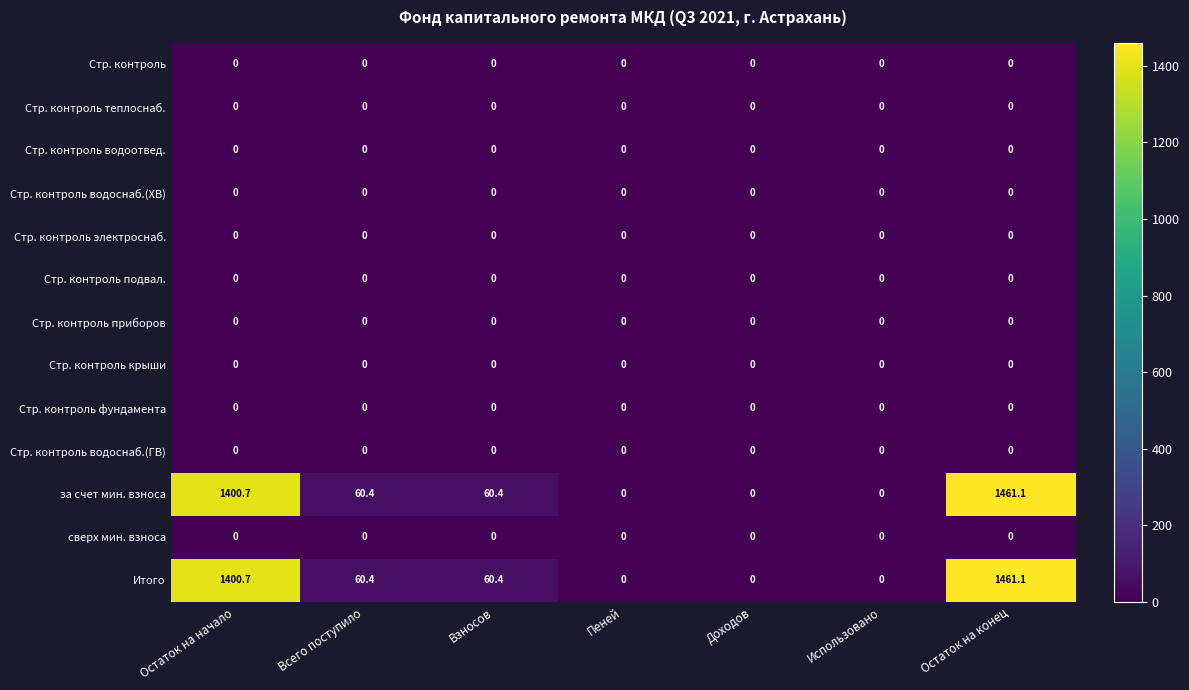

Is the value of Итого at Взносов greater than the value of Стр. контроль теплоснаб. at Остаток на конец?

Yes